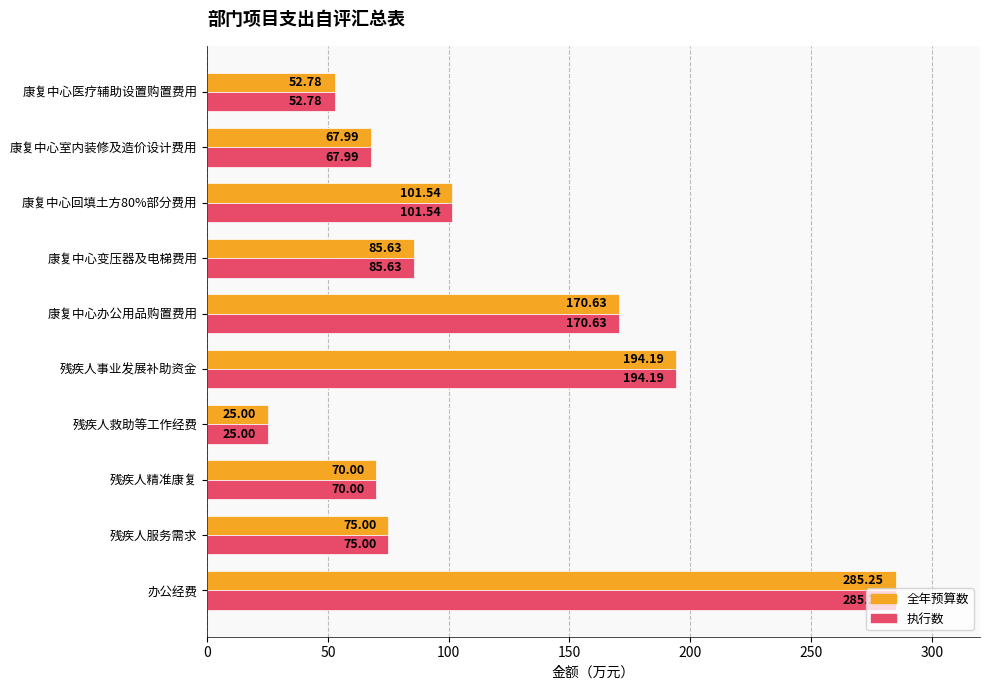

Is the value of 全年预算数 at 康复中心变压器及电梯费用 greater than the value of 执行数 at 残疾人救助等工作经费?

Yes